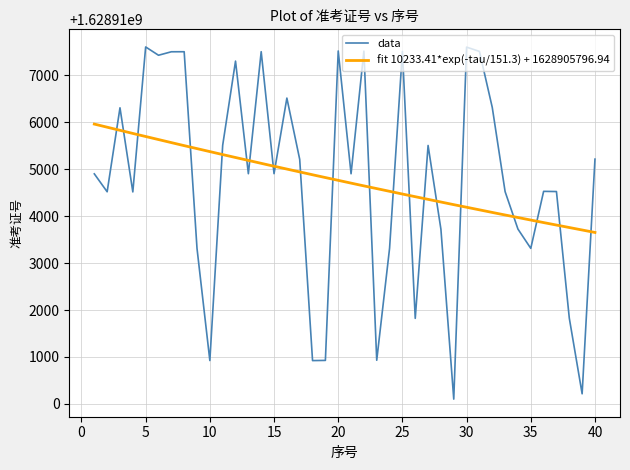

Is it true that the value at 11 is 2356480323?

False